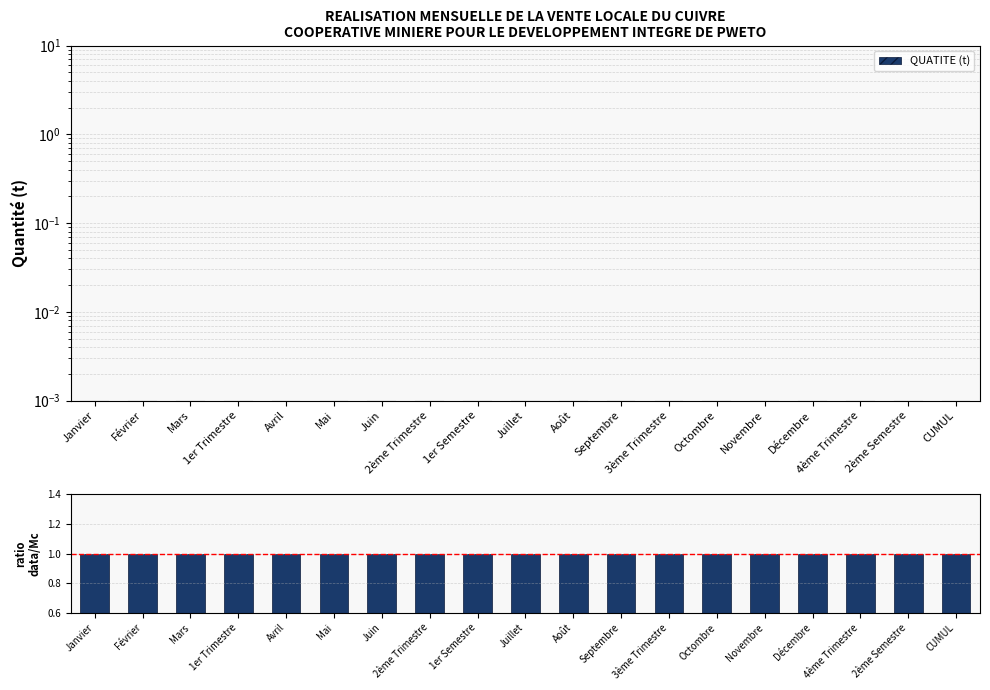

What is the difference between the highest and lowest values at Juin?

1.0